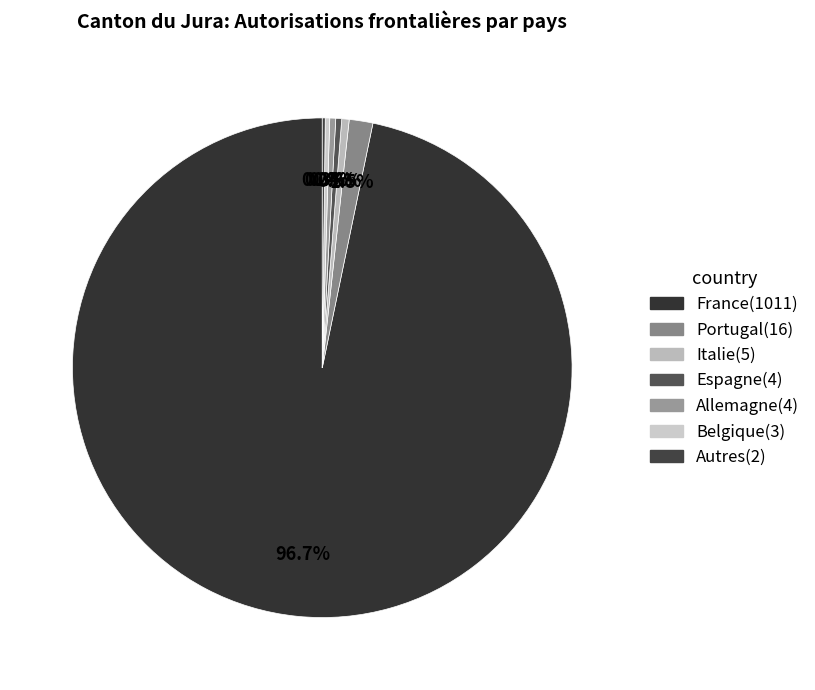

Approximately how many times larger is the value at Italie compared to Espagne?

1.2